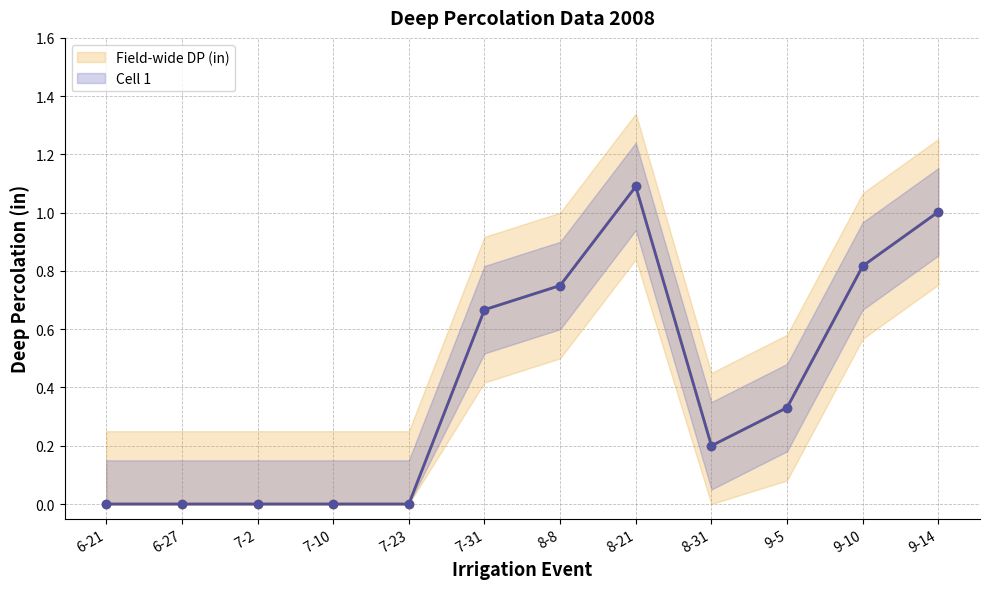

List the series in order of their peak value, highest first.

Field-wide DP (in), Cell 1